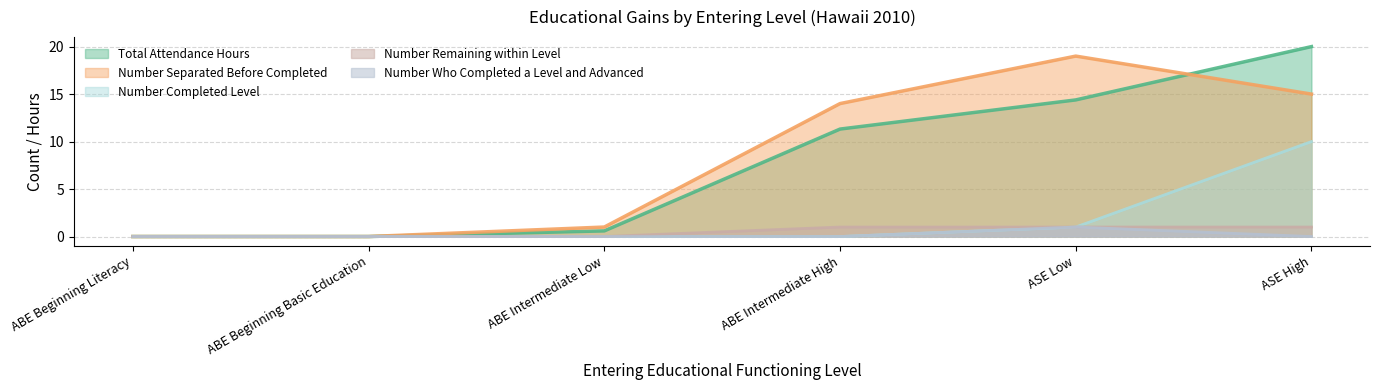

How many series are shown in this chart?

5